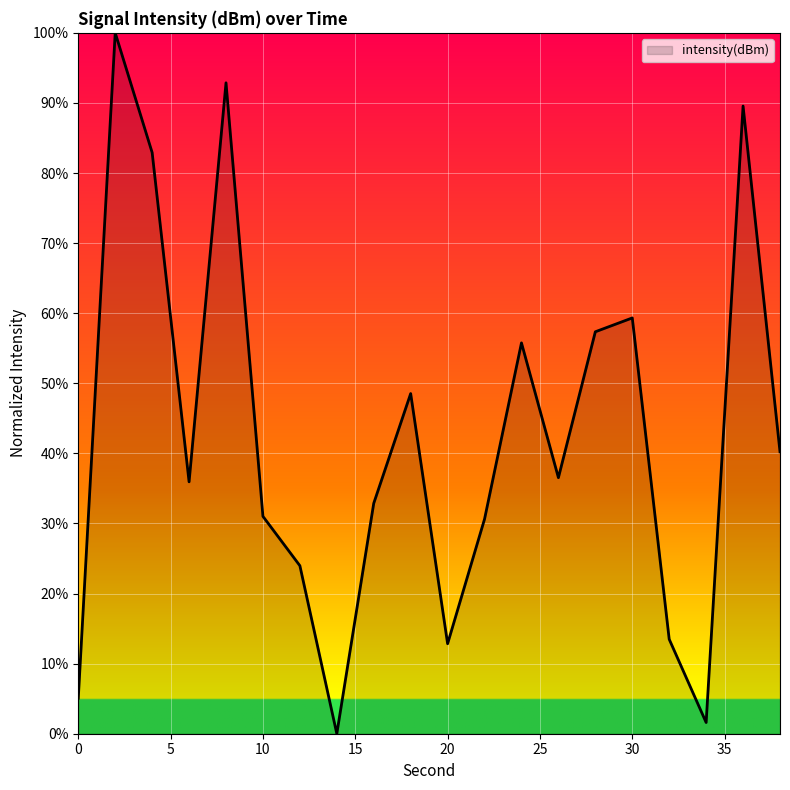

What is the difference between the maximum and minimum values?

100.0